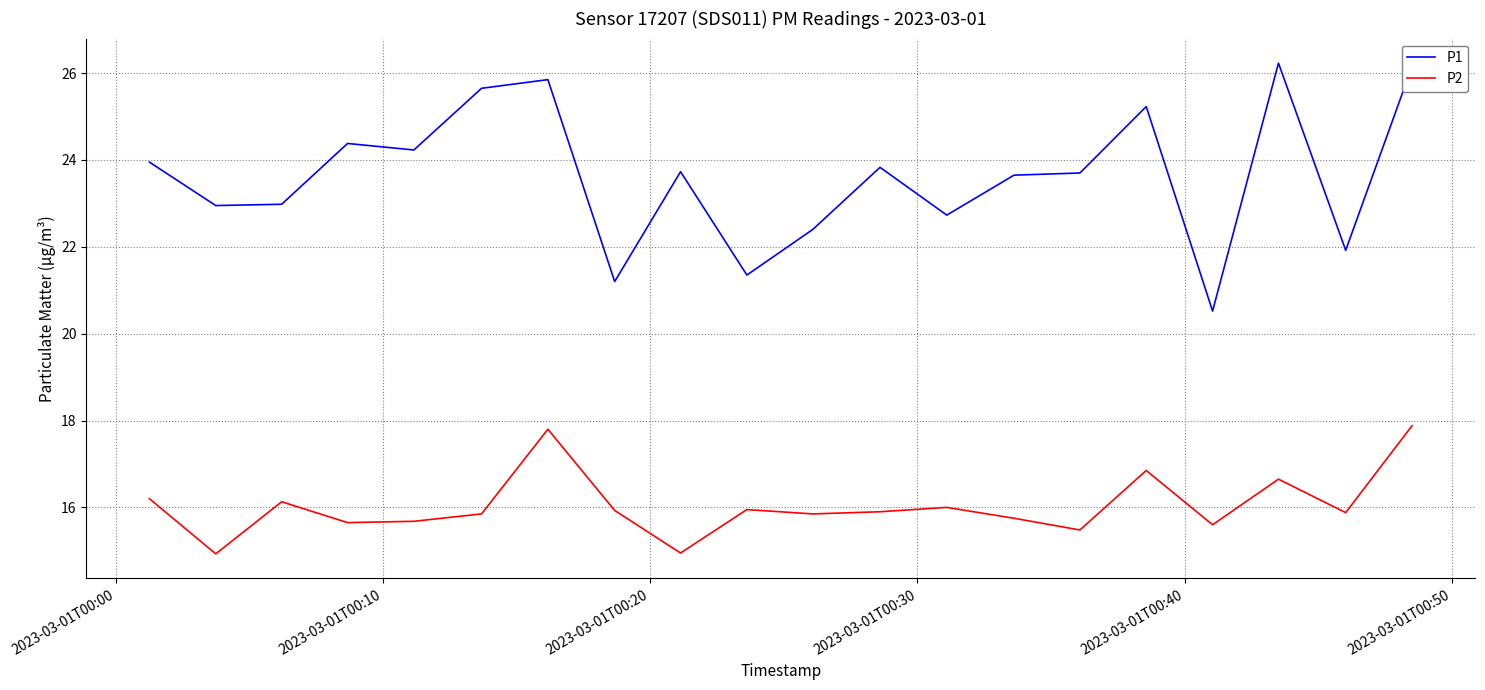

Which series has the largest range (max minus min)?

P1